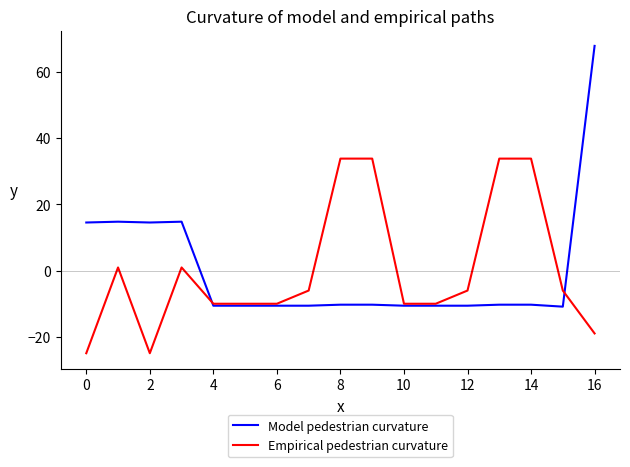

Rank the series by their maximum value, from lowest to highest.

Empirical pedestrian curvature, Model pedestrian curvature